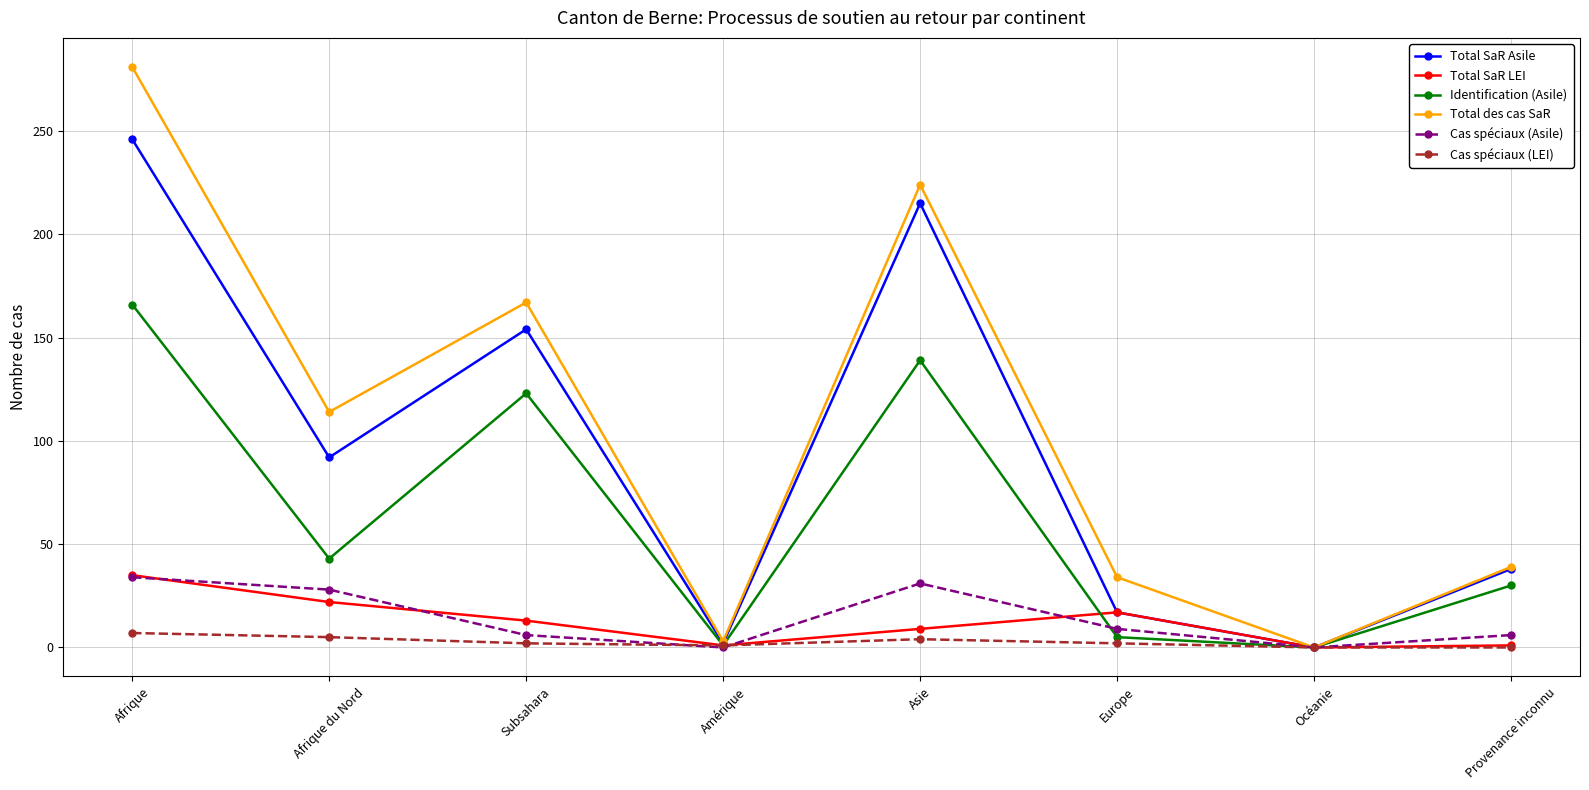

Which series has the largest range (max minus min)?

Total des cas SaR